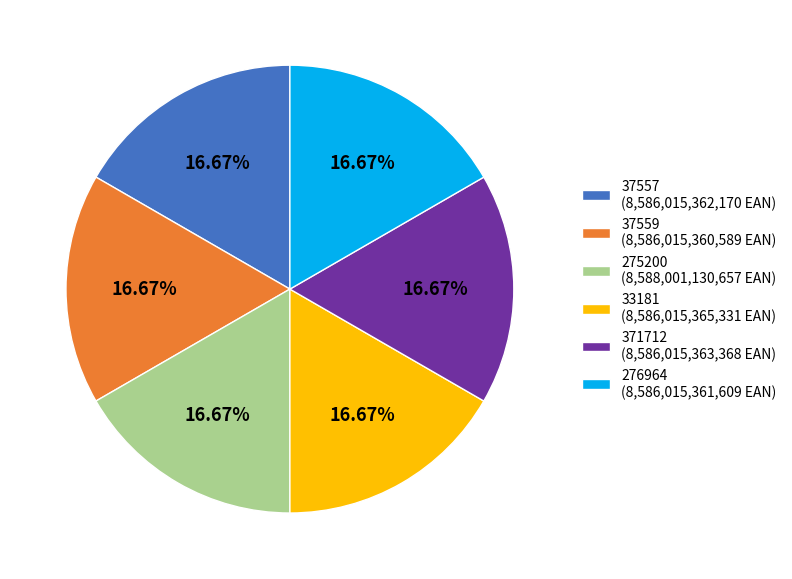

Does 275200 (8,588,001,130,657 EAN) represent more than half of the total?

No